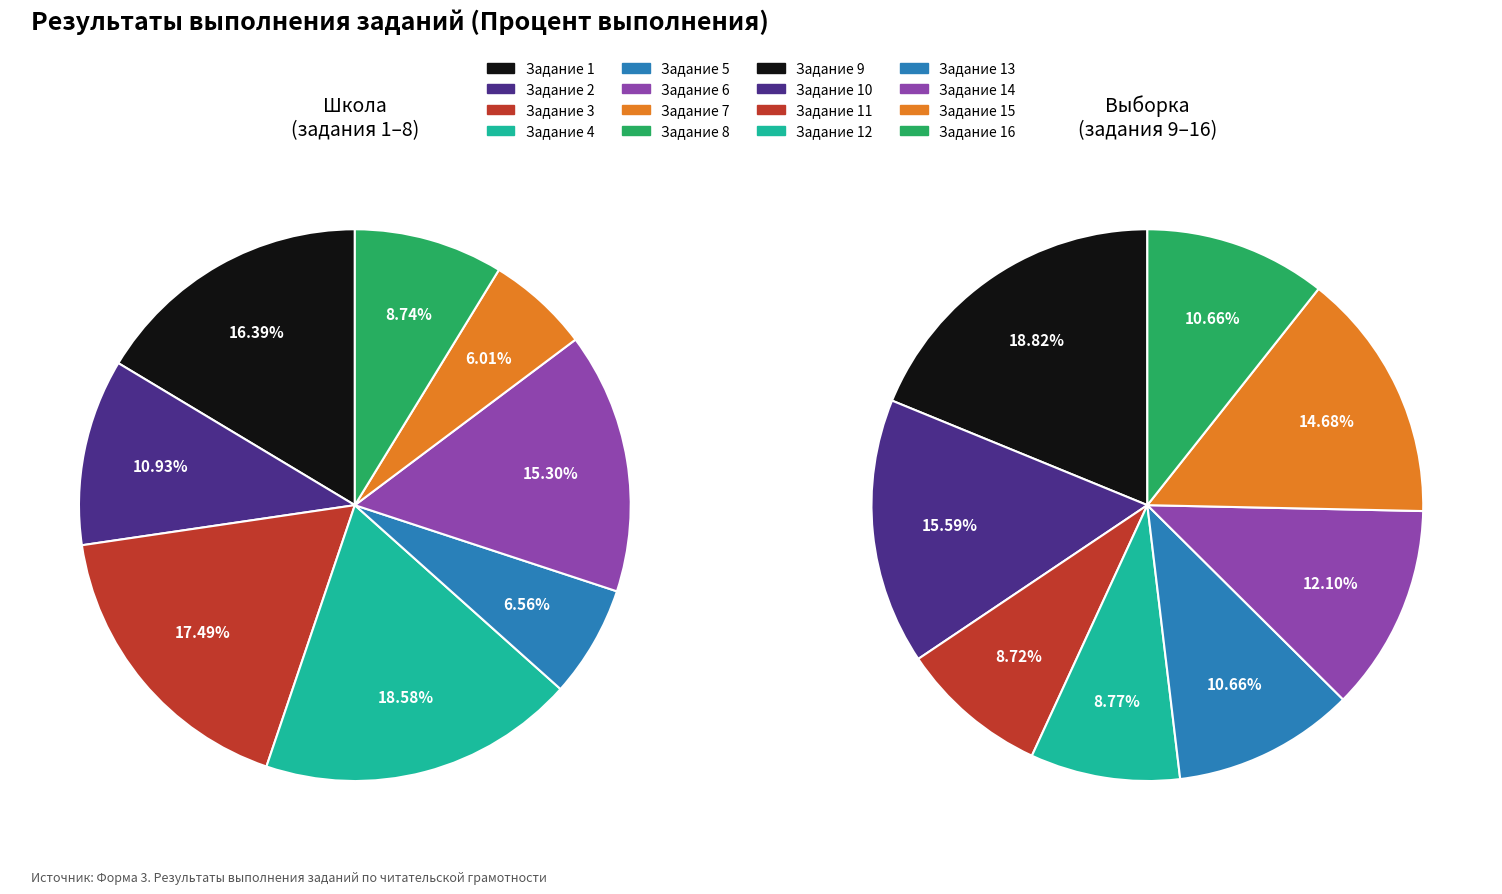

Does any single category account for the majority?

No